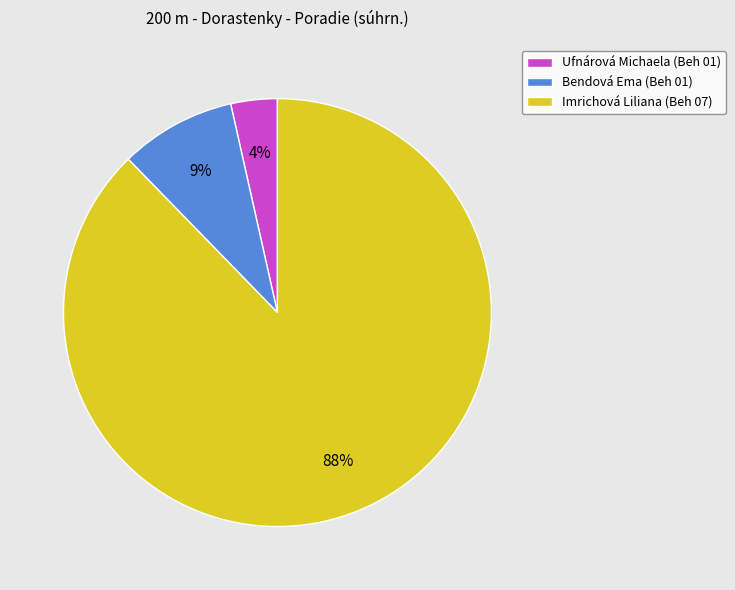

To the nearest percent, what is the average slice percentage?

33%